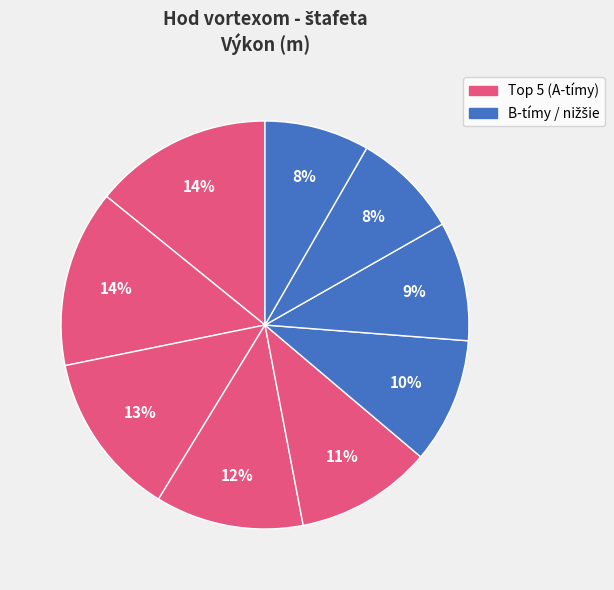

How many segments does this pie chart have?

9